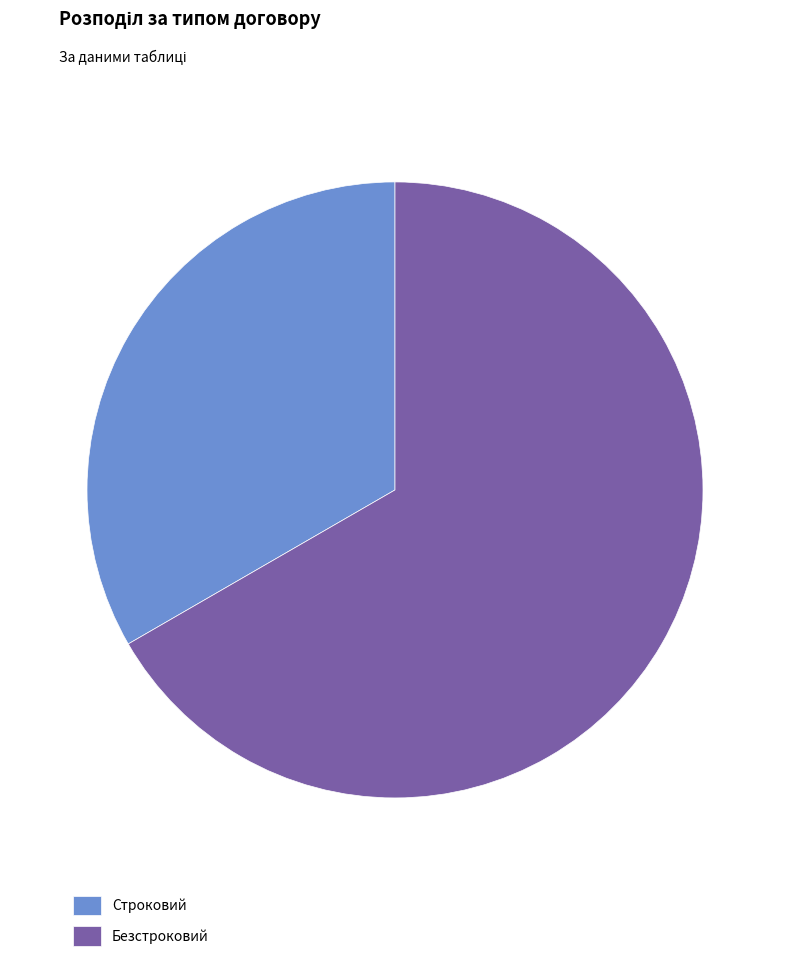

Does Строковий account for over 50% of the chart?

No